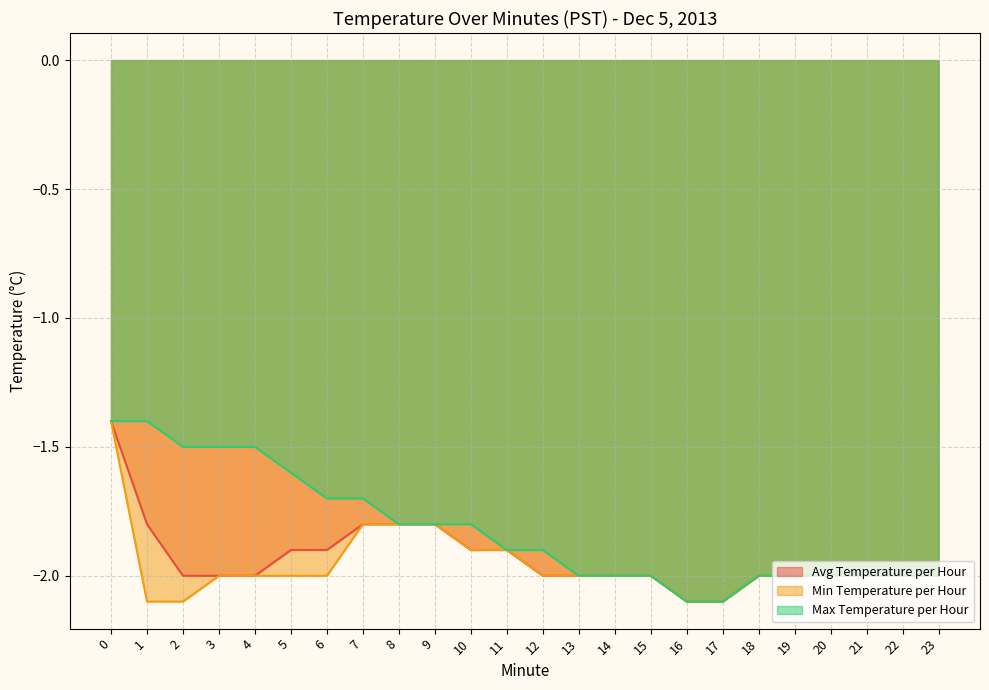

What is the value of the Avg Temperature per Hour point at the 5th from the left?

-2.0